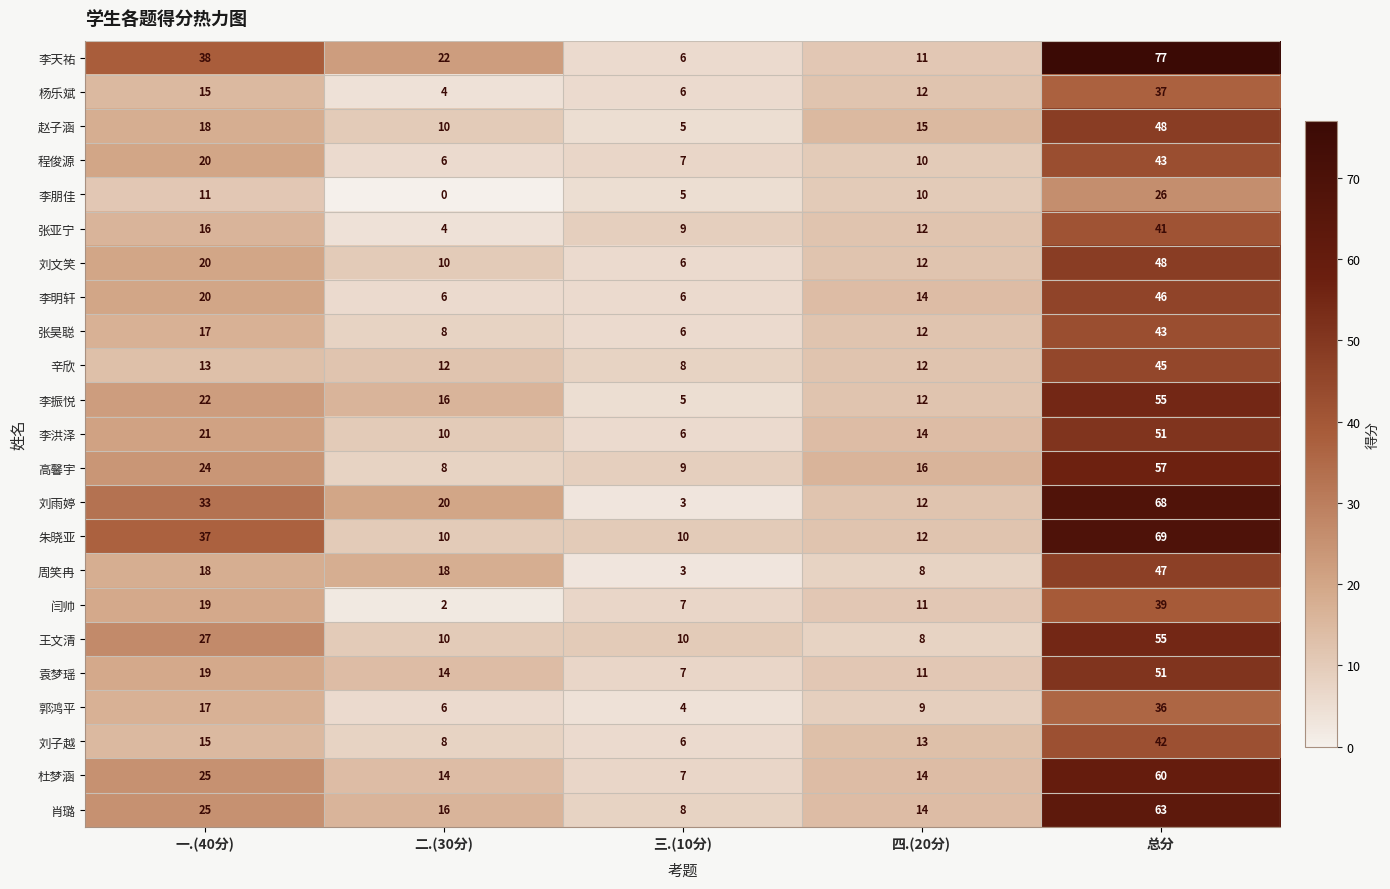

At which category is the sum across all series the highest?

总分